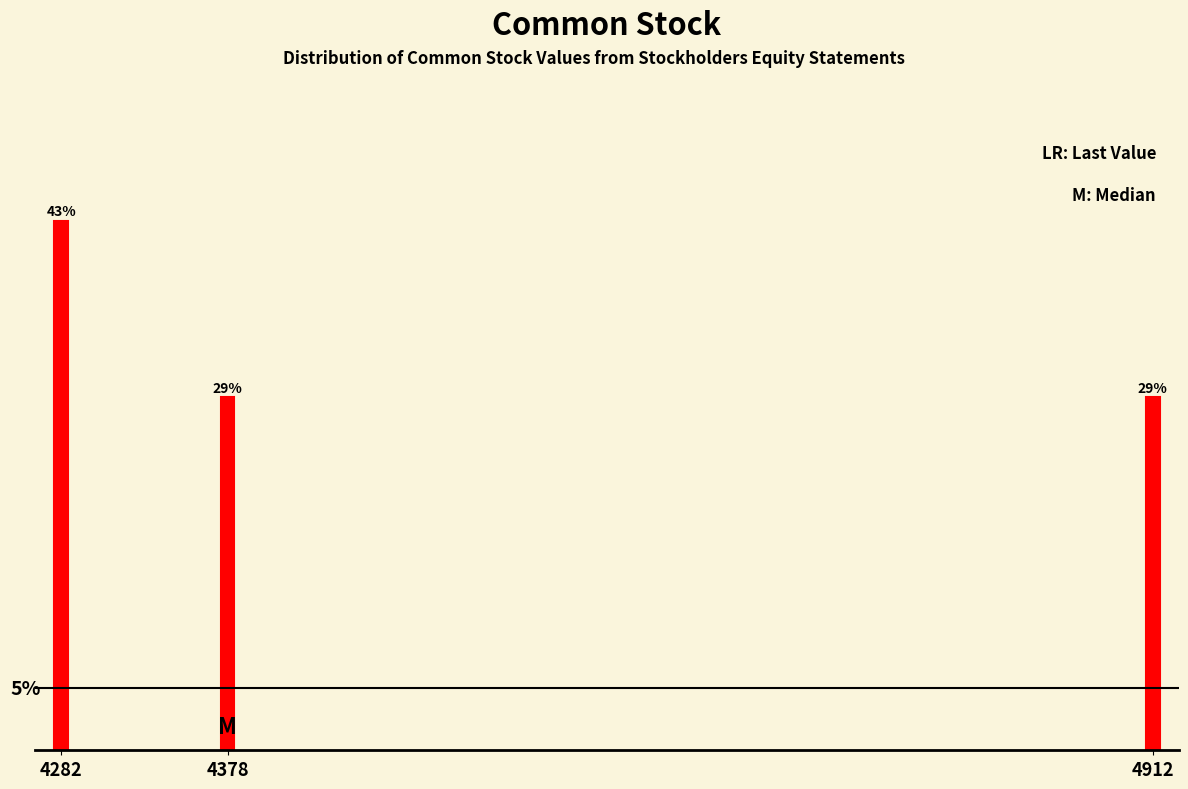

Are the bars horizontal?

No